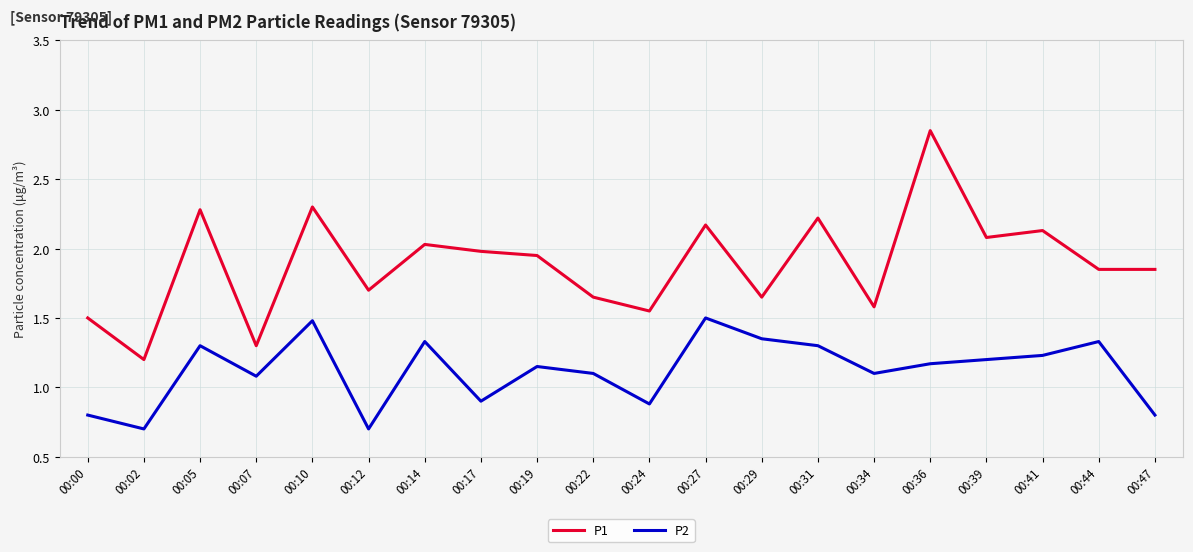

Is the value of P2 at 00:02 greater than the value of P1 at 00:17?

No